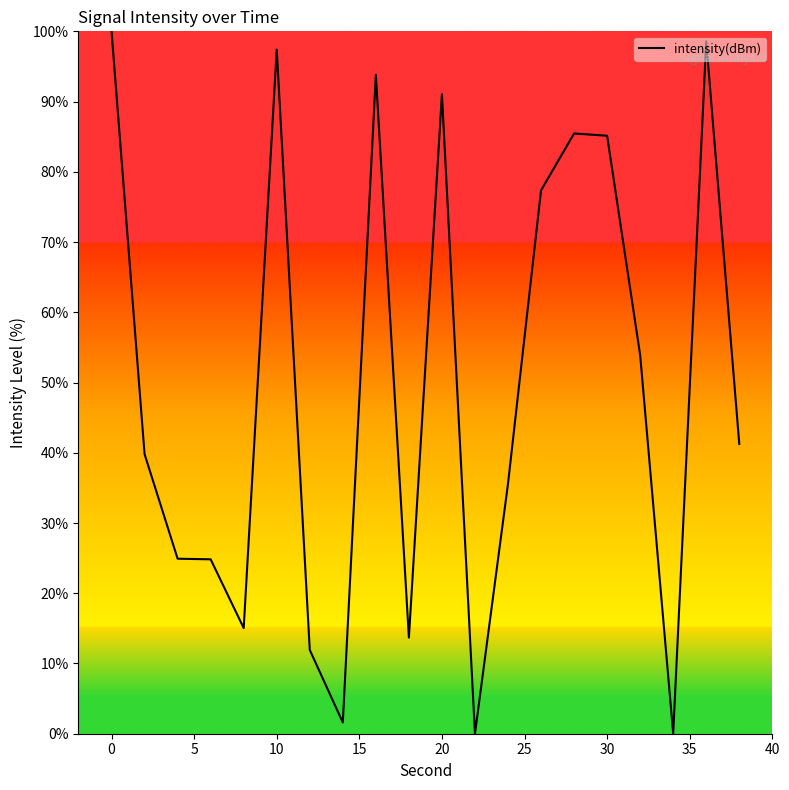

What is the maximum value shown in the chart?

100.0